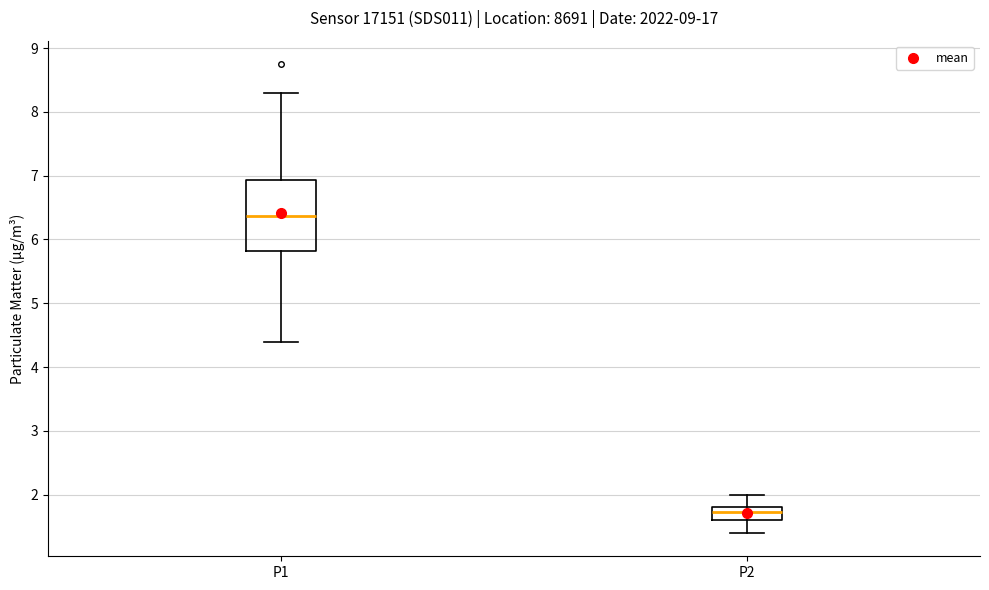

Which box has the highest median line?

P1